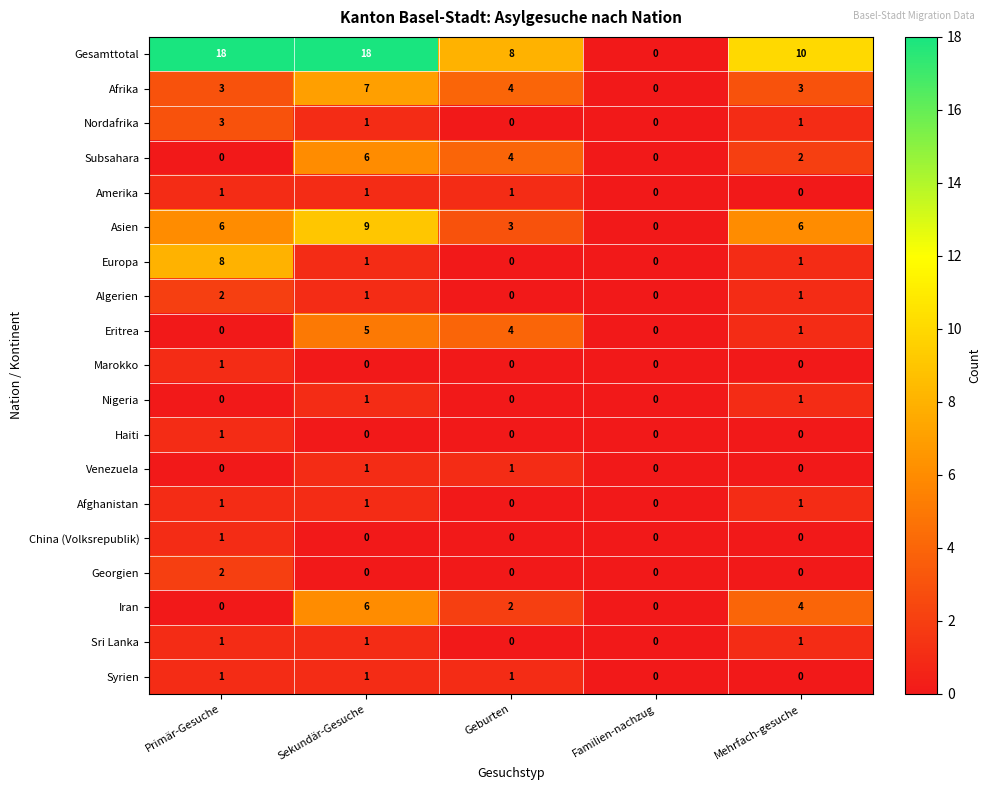

Which series has the widest spread of values?

Gesamttotal